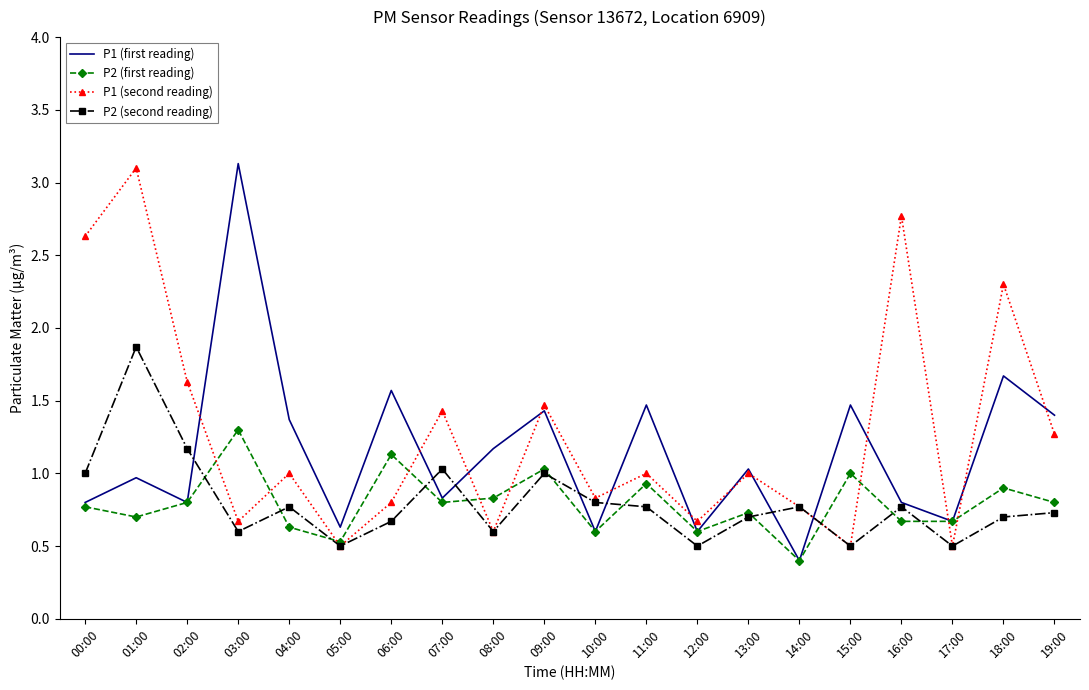

The value of P2 (first reading) at 09:00 is 1.0. True or false?

True